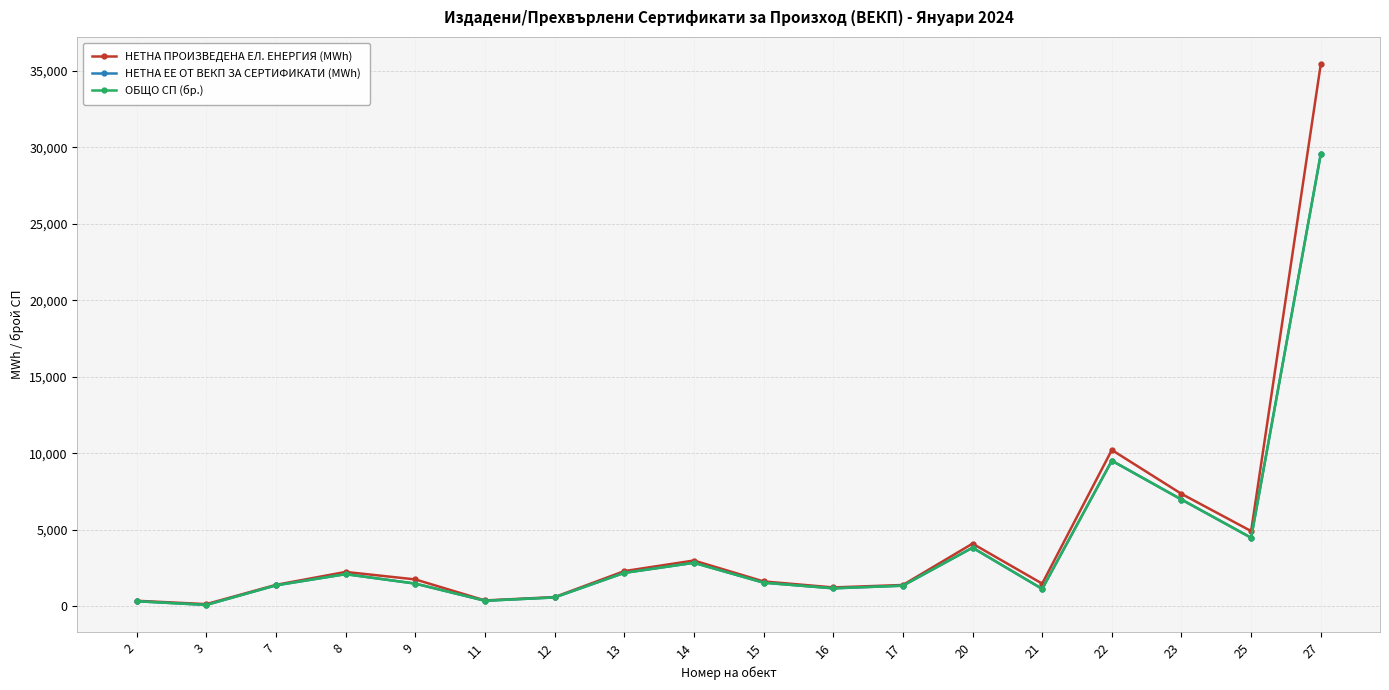

Which series ends up on top after the final intersection of ОБЩО СП (бр.) and НЕТНА ЕЕ ОТ ВЕКП ЗА СЕРТИФИКАТИ (MWh)?

ОБЩО СП (бр.)